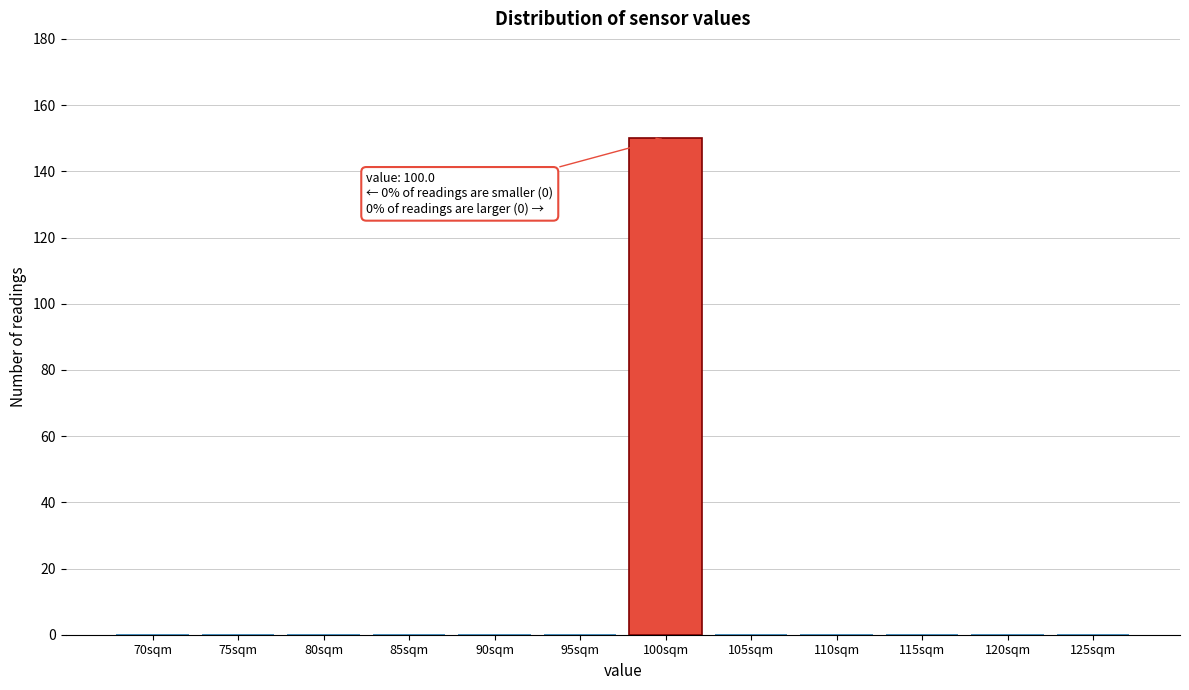

Reading left to right, transcribe all the data shown in this chart.

70sqm=0	75sqm=0	80sqm=0	85sqm=0	90sqm=0	95sqm=0	100sqm=150	105sqm=0	110sqm=0	115sqm=0	120sqm=0	125sqm=0